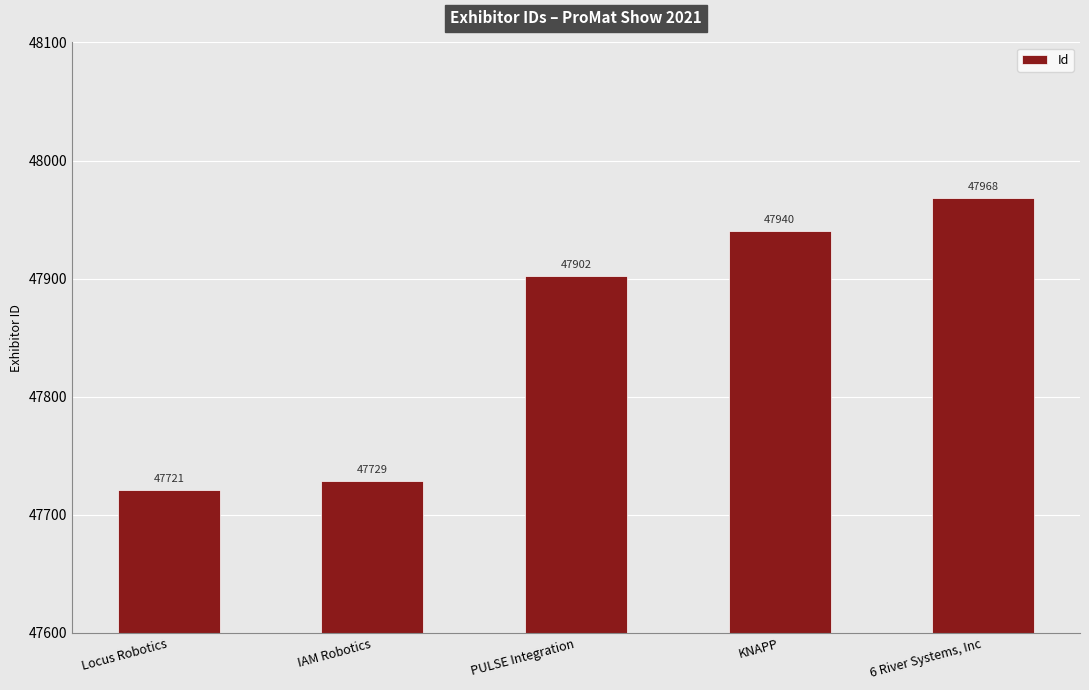

What is the maximum value shown in the chart?

47968